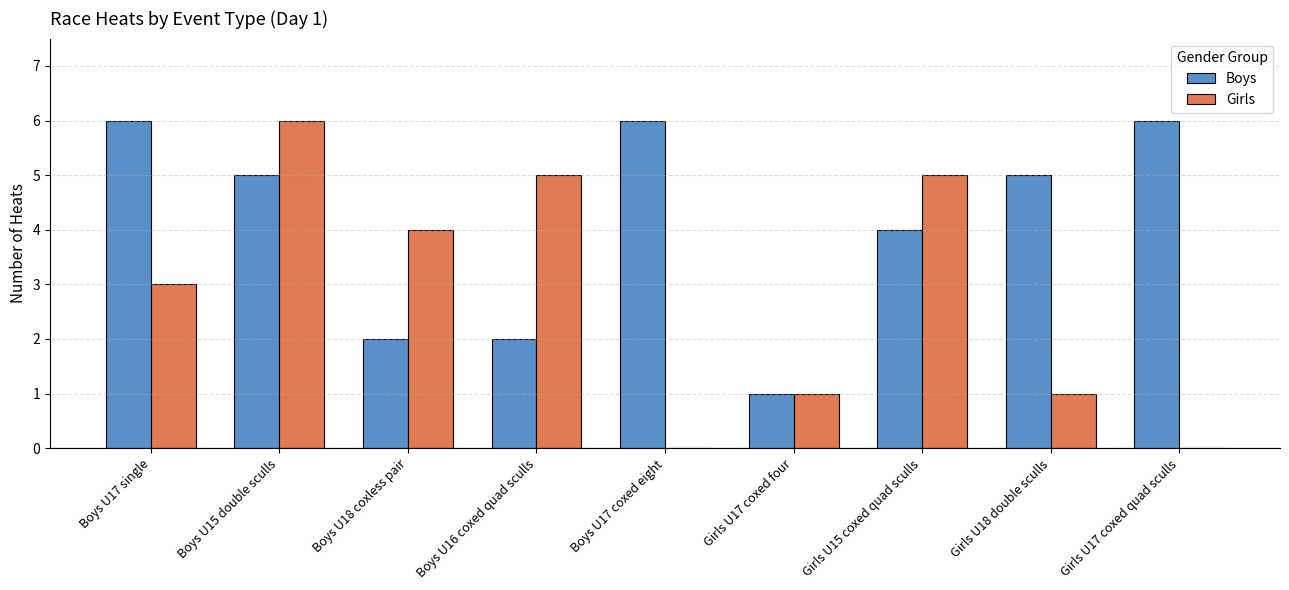

What is the sum of the Boys values at Girls U18 double sculls and Boys U18 coxless pair?

7